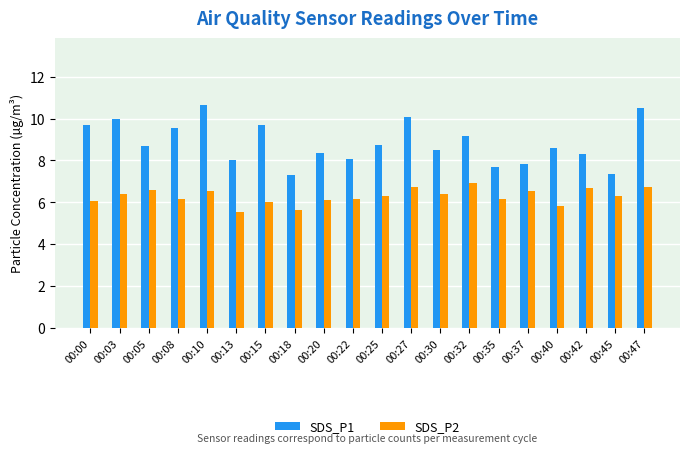

Is the value of SDS_P1 at 00:42 greater than the value of SDS_P2 at 00:20?

Yes